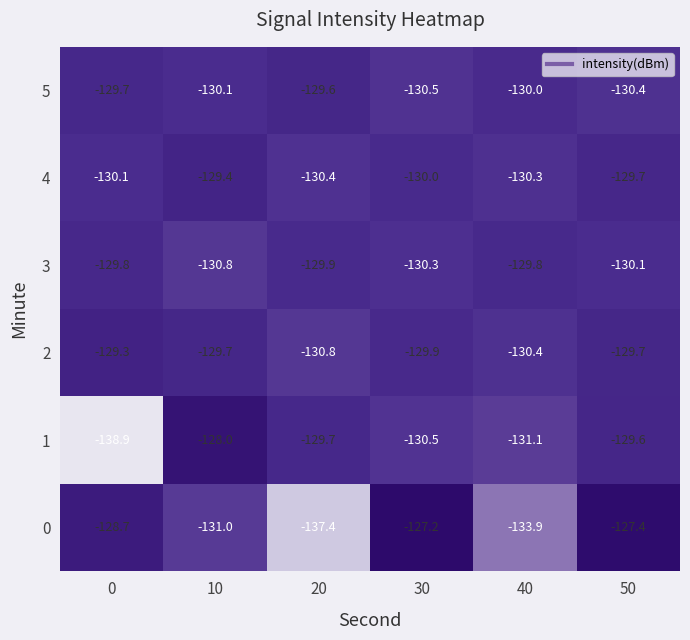

Is it true that 2 equals -36.9 at 30?

False